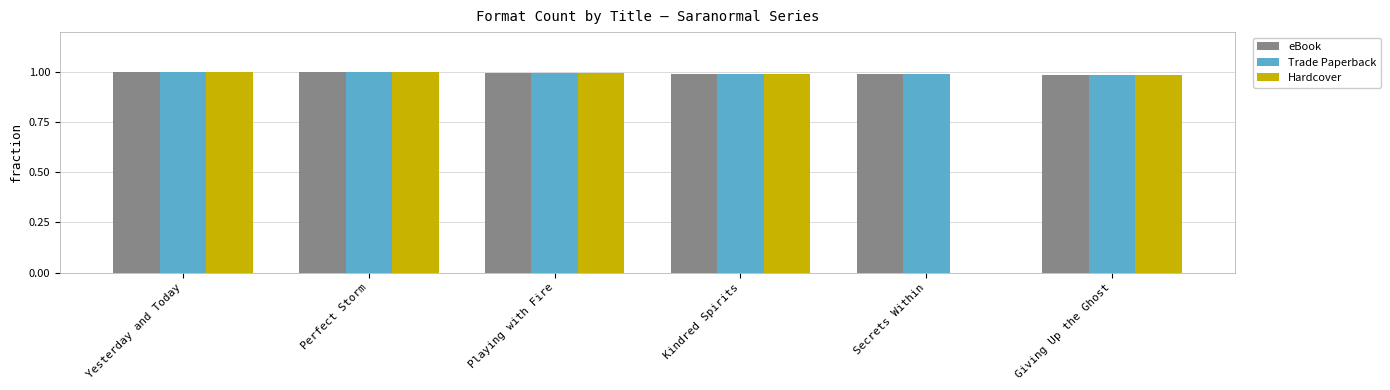

What is the sum of the Trade Paperback values at Playing with Fire and Perfect Storm?

2.0